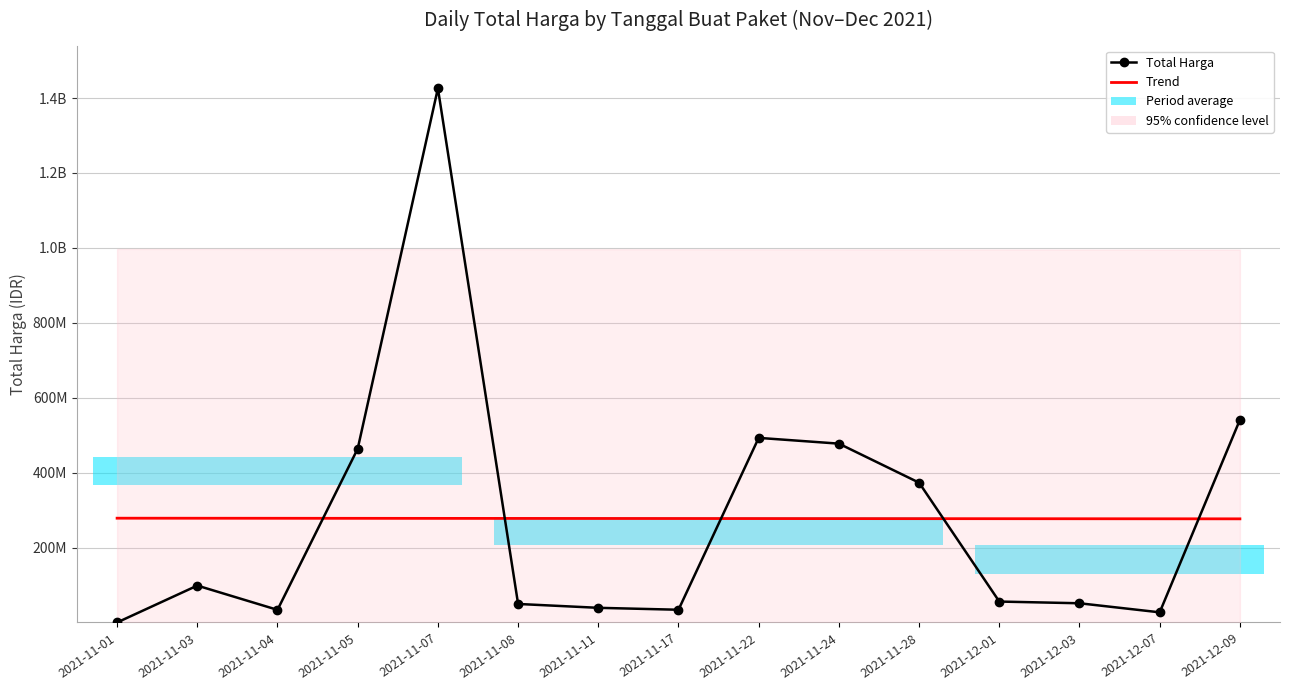

Reading left to right, transcribe all the data shown in this chart.

Total Harga: 333600.0	98772570.0	34000000.0	464002100.0	1425867900.0	49730040.0	39440000.0	34292000.0	493000000.0	477600000.0	373404000.0	56152800.0	51601000.0	27412000.0	541071000.0
Trend: 278640740.7	278517577.8	278394415.0	278271252.1	278148089.2	278024926.4	277901763.5	277778600.7	277655437.8	277532275.0	277409112.1	277285949.2	277162786.4	277039623.5	276916460.7